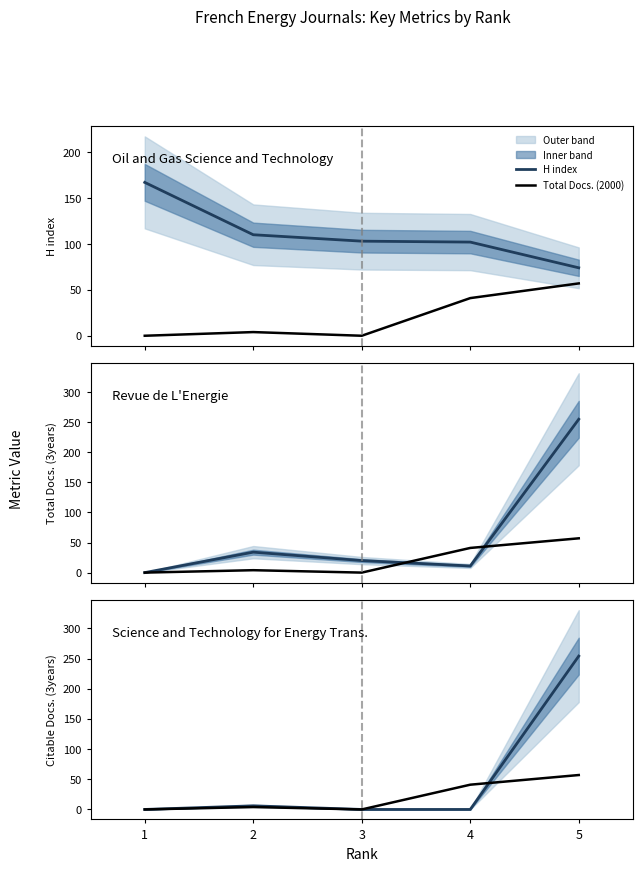

Reading left to right, extract all data points from this chart.

H index: 1=167	2=110	3=103	4=102	5=74
Total Docs. (2000): 1=0	2=4	3=0	4=41	5=57
Total Docs. (3years): 1=0	2=34	3=20	4=11	5=255
Citable Docs. (3years): 1=0	2=6	3=0	4=0	5=254